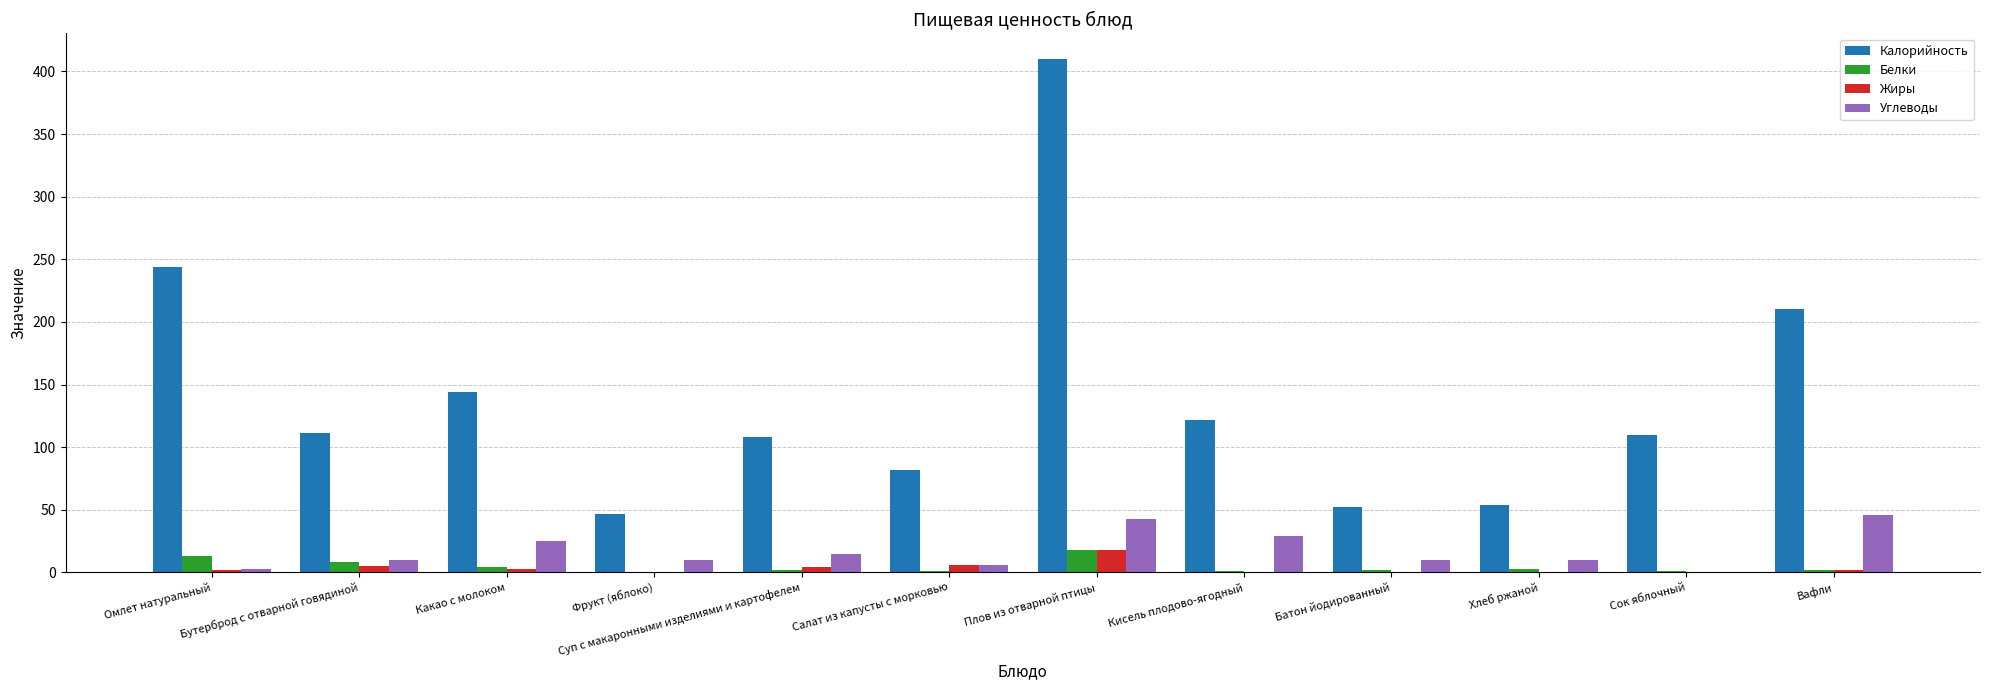

At which label does Калорийность reach its peak?

Плов из отварной птицы